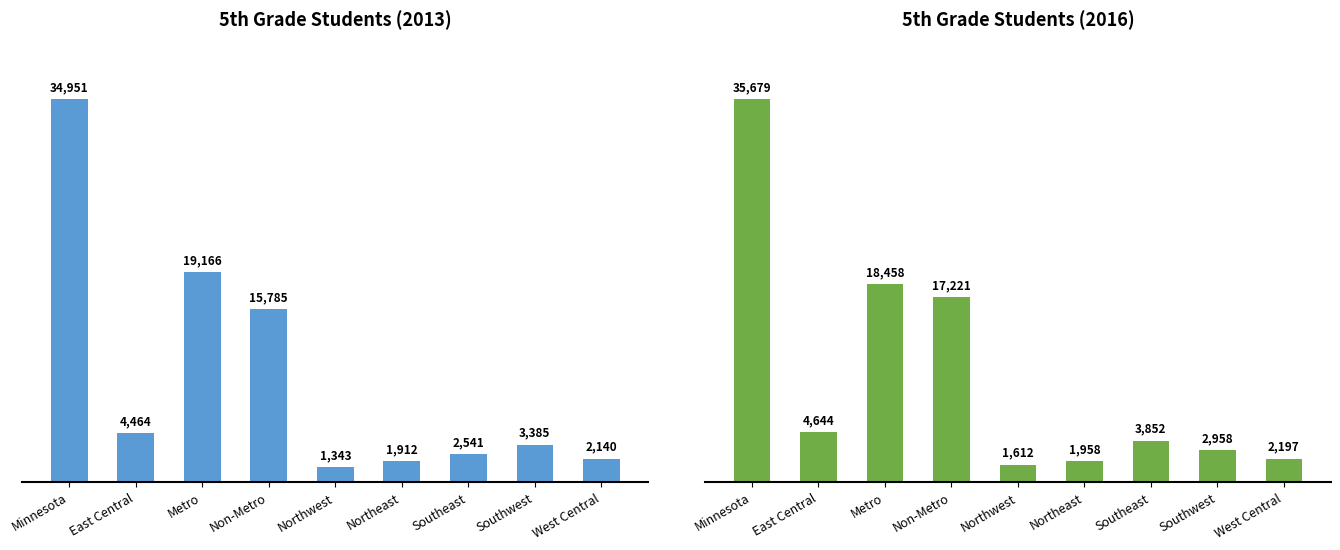

What is the greatest value displayed?

35679